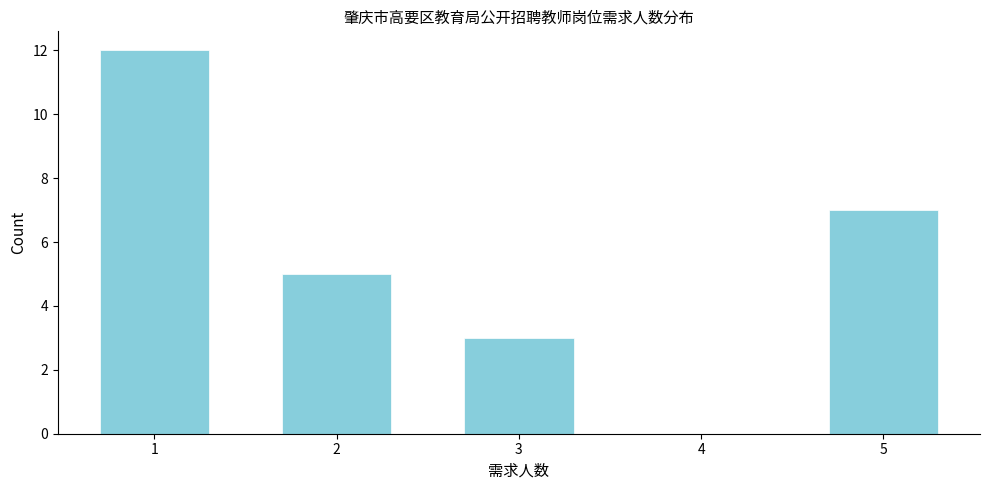

Reading left to right, list all the values displayed in this chart.

1=12	2=5	3=3	4=0	5=7